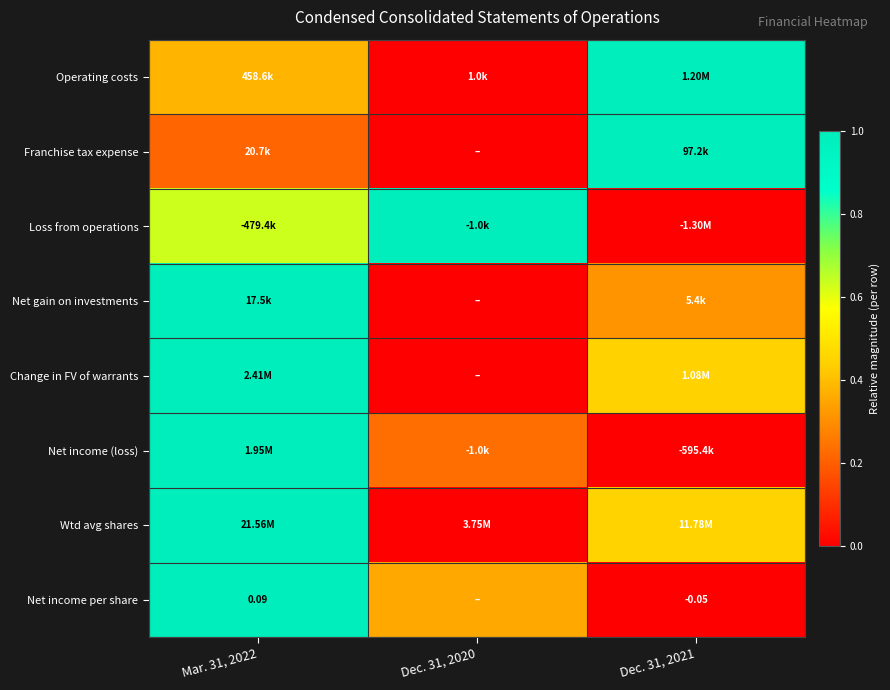

Which category has the highest value in the Operating costs series?

Dec. 31, 2021